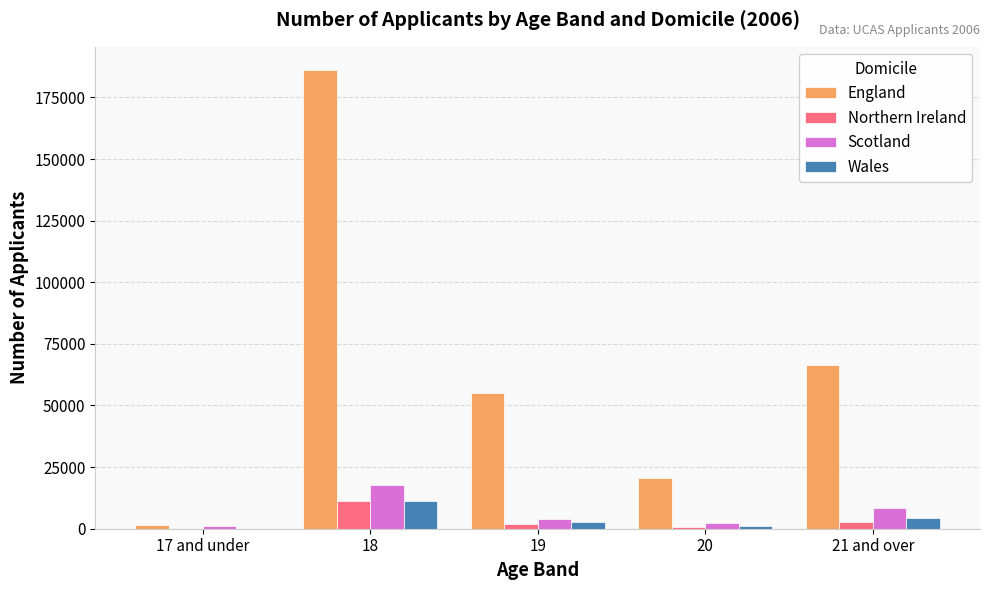

Which series changed the most between 20 and 21 and over?

England